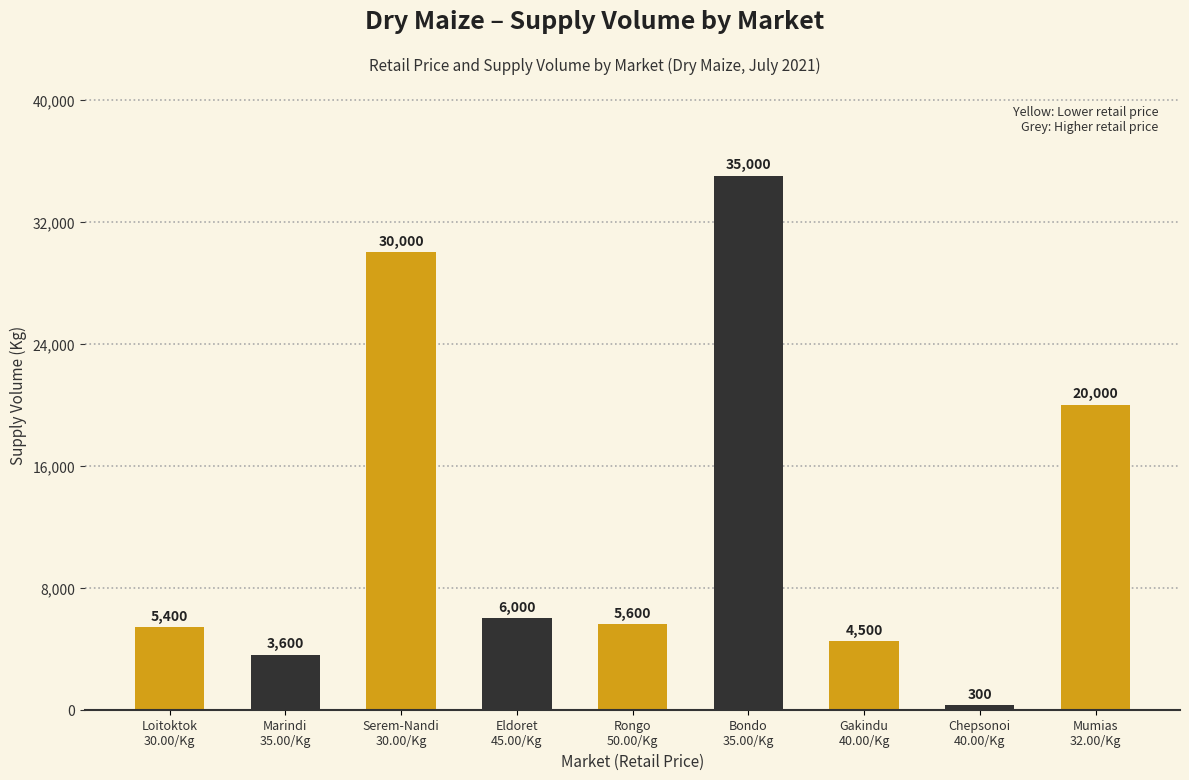

What position from the left is Rongo
50.00/Kg?

5